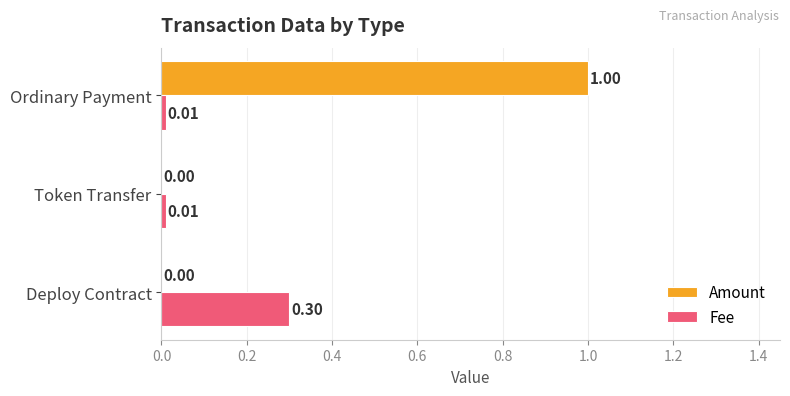

Between Deploy Contract and Ordinary Payment, which series saw the biggest shift?

Amount